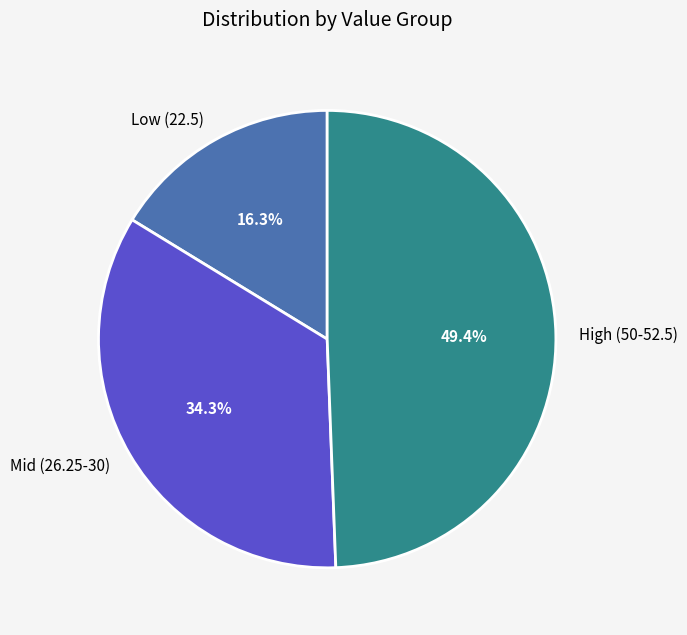

Which slice is the largest?

High (50-52.5)